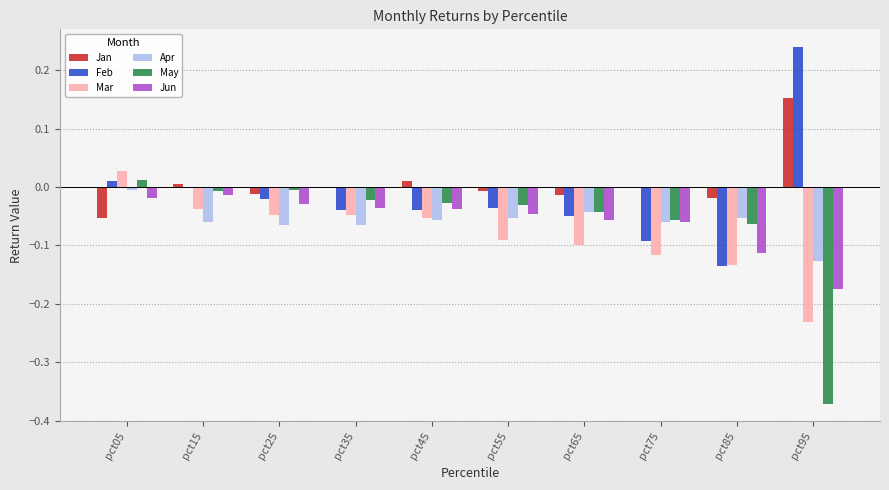

Is the value of Jun at pct25 greater than the value of Apr at pct05?

No